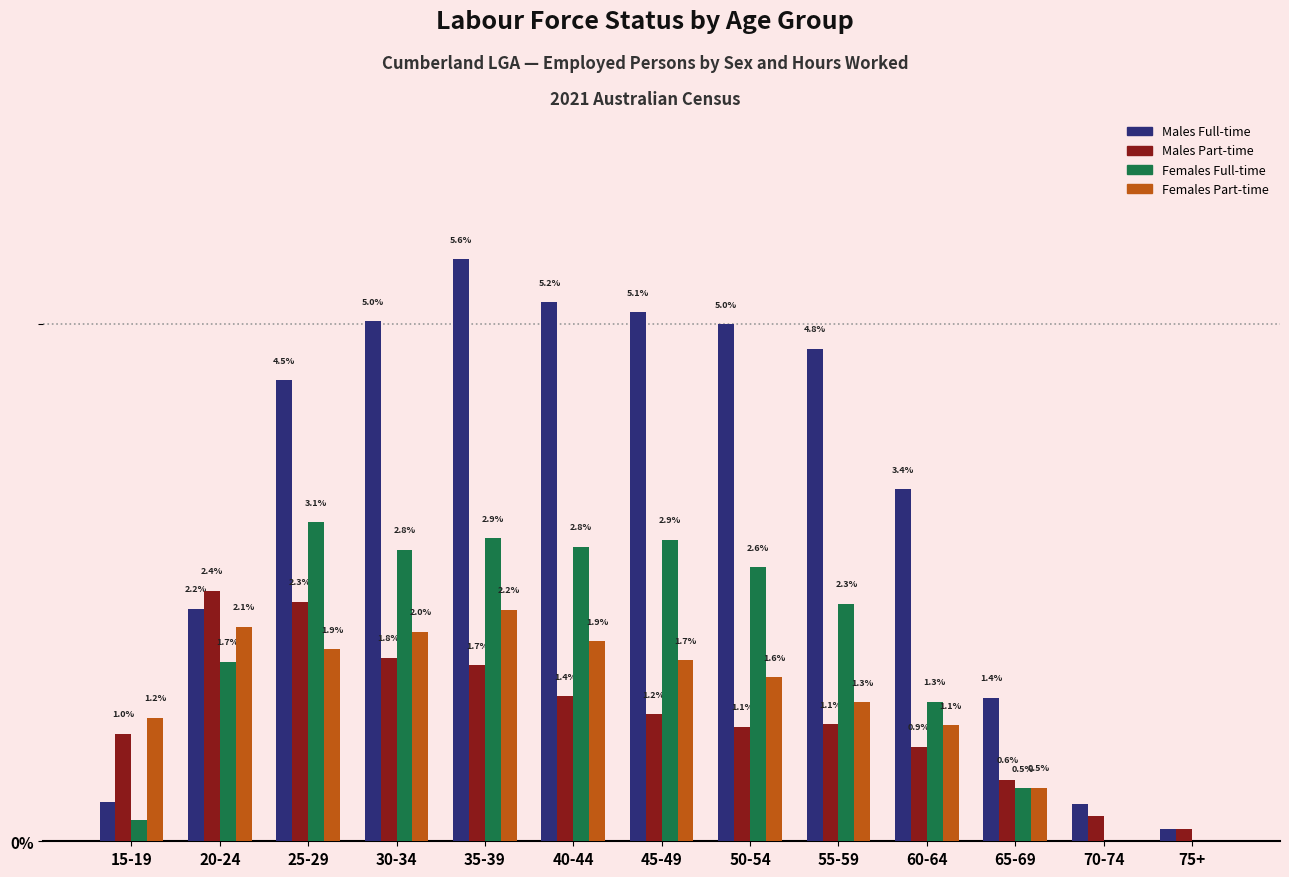

Which series has the largest total across all categories?

Males Full-time